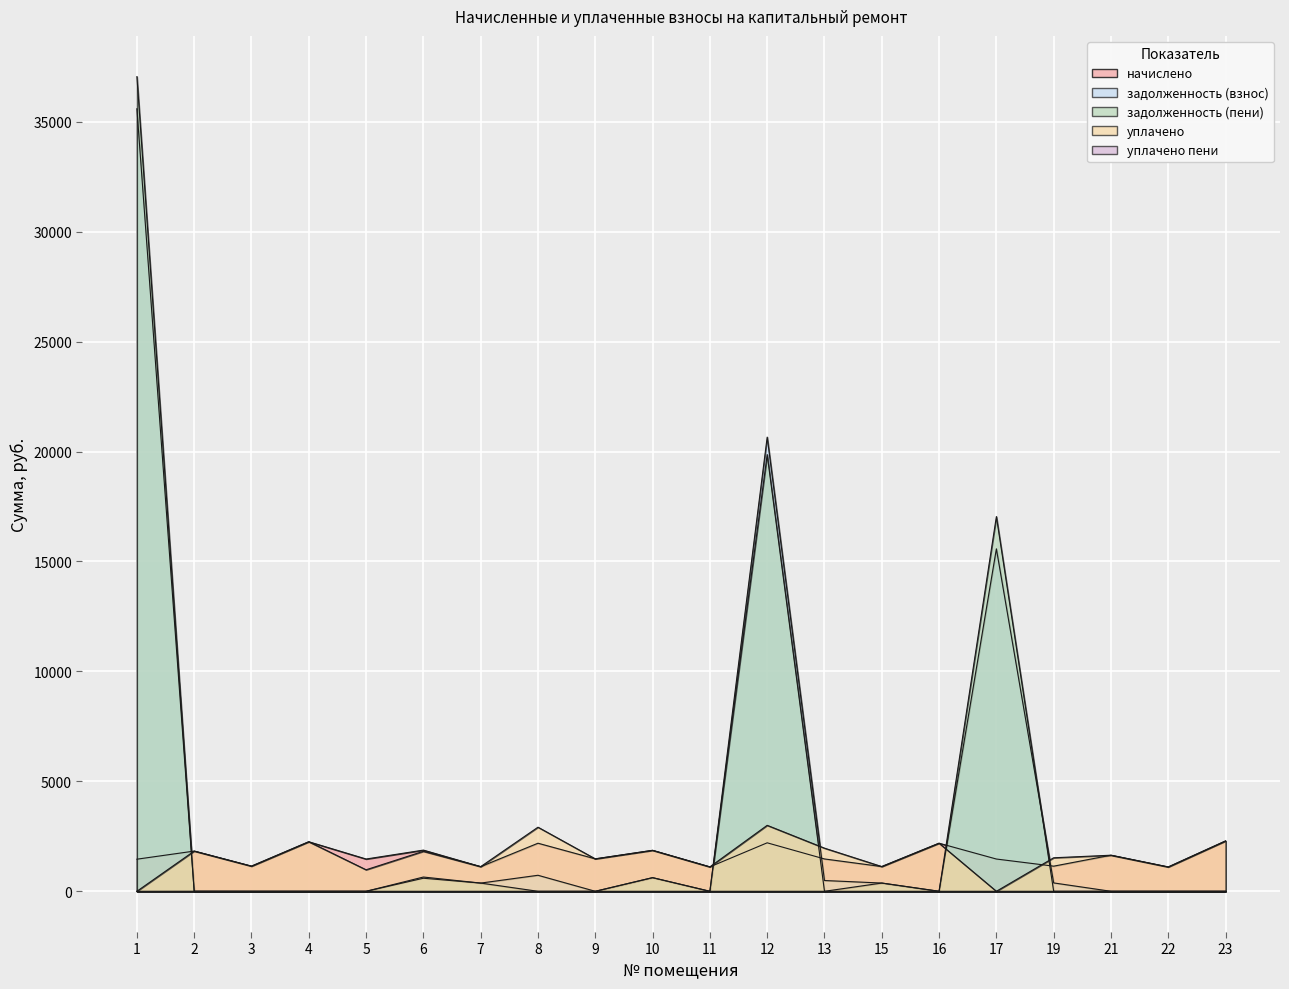

Reading right to left, transcribe all the data shown in this chart.

начислено: 23=2289.6	22=1106.1	21=1640.7	19=1143.0	17=1467.4	16=2186.4	15=1124.5	13=1471.1	12=2204.8	11=1109.8	10=1862.0	9=1474.8	8=2186.4	7=1120.9	6=1873.0	5=1467.4	4=2252.8	3=1143.0	2=1828.7	1=1460.0
задолженность (взнос): 23=0.0	22=0.0	21=0.0	19=381.0	17=15574.5	16=0.0	15=374.9	13=490.4	12=20655.1	11=0.0	10=620.6	9=0.0	8=728.8	7=373.6	6=593.7	5=0.0	4=0.0	3=0.0	2=0.0	1=35589.1
задолженность (пени): 23=0.0	22=0.0	21=0.0	19=0.0	17=17041.9	16=0.0	15=374.9	13=0.0	12=19859.9	11=0.0	10=619.6	9=0.0	8=0.0	7=373.6	6=648.7	5=0.0	4=0.0	3=0.0	2=0.0	1=37049.2
уплачено: 23=2289.6	22=1106.1	21=1640.7	19=1524.0	17=0.0	16=2186.4	15=1124.5	13=1961.5	12=3000.0	11=1109.8	10=1863.0	9=1474.8	8=2915.2	7=1120.9	6=1818.0	5=978.3	4=2252.8	3=1143.0	2=1828.7	1=0.0
уплачено пени: 23=0.0	22=0.0	21=0.0	19=0.0	17=0.0	16=0.0	15=0.0	13=0.0	12=0.0	11=0.0	10=0.0	9=0.0	8=0.0	7=0.0	6=0.0	5=0.0	4=0.0	3=0.0	2=3.1	1=0.0